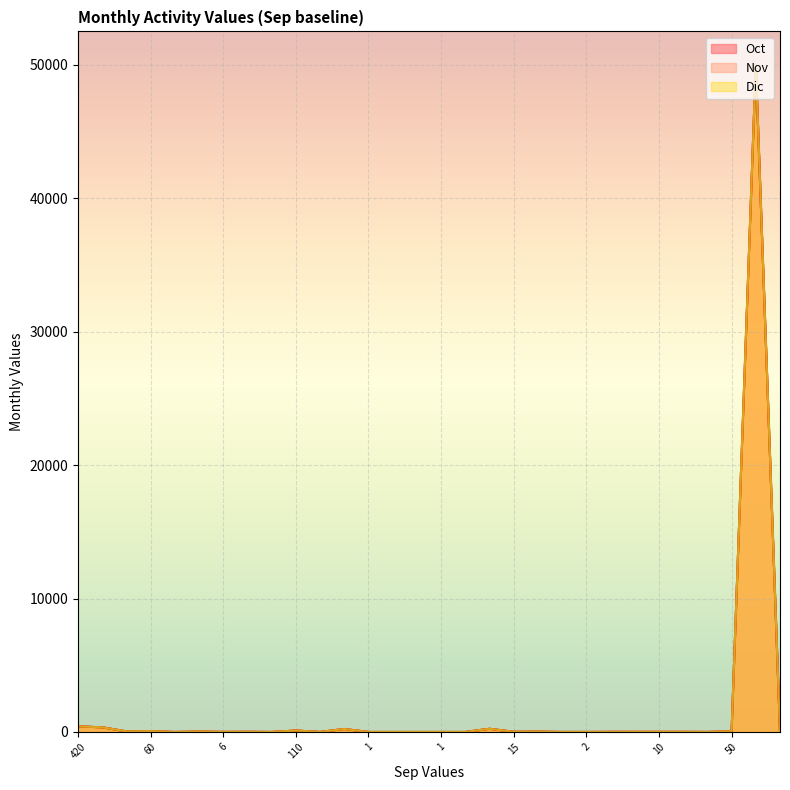

At 60, list the series in order from largest to smallest.

Oct, Nov, Dic